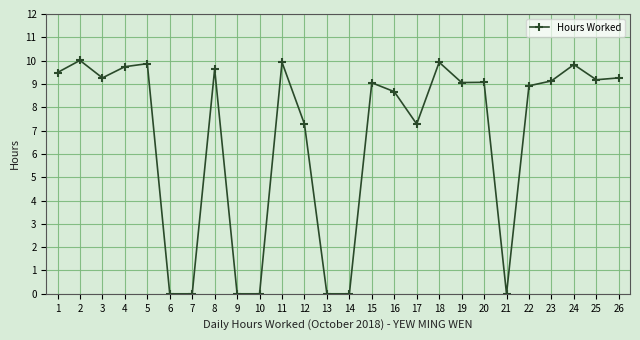

Is it true that the value at 6 is 0.0?

True